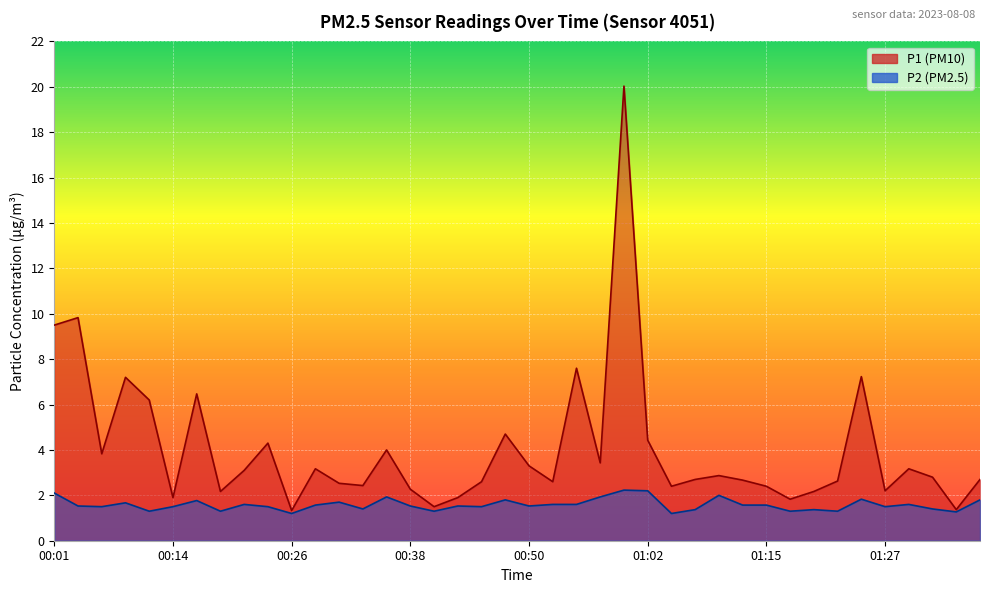

Reading left to right, list all the values displayed in this chart.

P1: 00:01=9.5	00:04=9.8	00:06=3.8	00:09=7.2	00:11=6.2	00:14=1.9	00:16=6.5	00:18=2.2	00:21=3.1	00:23=4.3	00:26=1.3	00:28=3.2	00:31=2.5	00:33=2.4	00:35=4.0	00:38=2.3	00:40=1.5	00:43=1.9	00:45=2.6	00:48=4.7	00:50=3.3	00:52=2.6	00:55=7.6	00:57=3.4	01:00=20.0	01:02=4.4	01:05=2.4	01:07=2.7	01:10=2.9	01:12=2.7	01:15=2.4	01:17=1.8	01:20=2.2	01:22=2.6	01:25=7.2	01:27=2.2	01:30=3.2	01:32=2.8	01:35=1.4	01:37=2.7
P2: 00:01=2.1	00:04=1.5	00:06=1.5	00:09=1.7	00:11=1.3	00:14=1.5	00:16=1.8	00:18=1.3	00:21=1.6	00:23=1.5	00:26=1.2	00:28=1.6	00:31=1.7	00:33=1.4	00:35=1.9	00:38=1.5	00:40=1.3	00:43=1.5	00:45=1.5	00:48=1.8	00:50=1.5	00:52=1.6	00:55=1.6	00:57=1.9	01:00=2.2	01:02=2.2	01:05=1.2	01:07=1.4	01:10=2.0	01:12=1.6	01:15=1.6	01:17=1.3	01:20=1.4	01:22=1.3	01:25=1.8	01:27=1.5	01:30=1.6	01:32=1.4	01:35=1.3	01:37=1.8